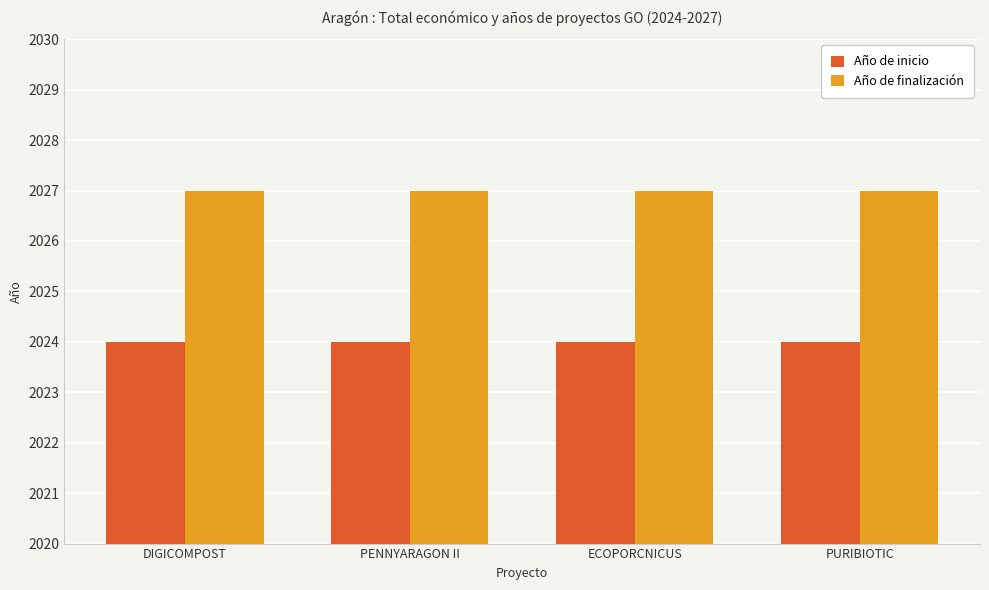

What is the maximum value shown in the chart?

2027